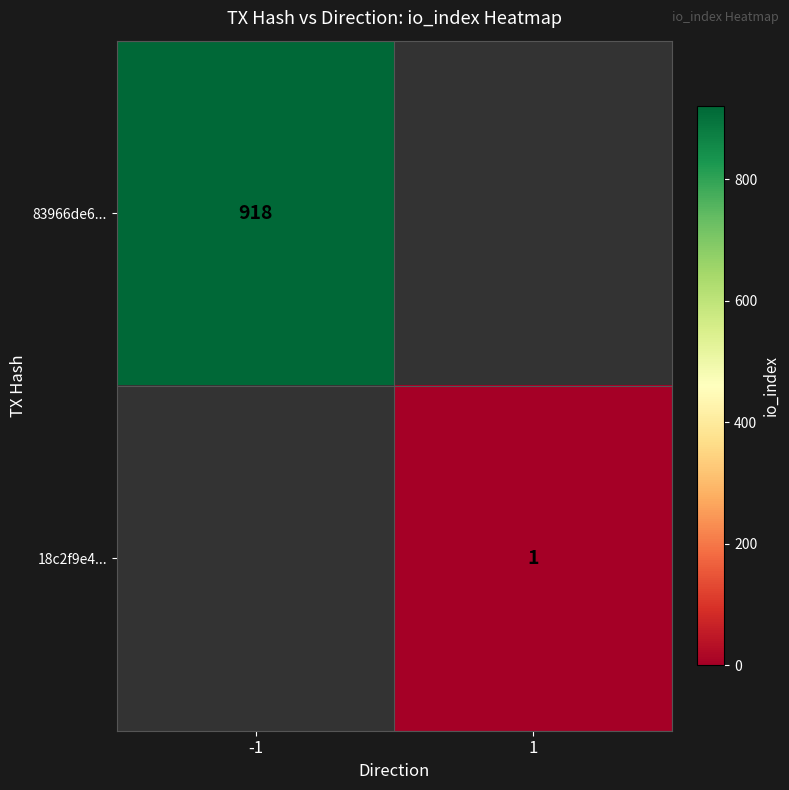

Is the value of 18c2f9e4... at 1 greater than the value of 83966de6... at -1?

No